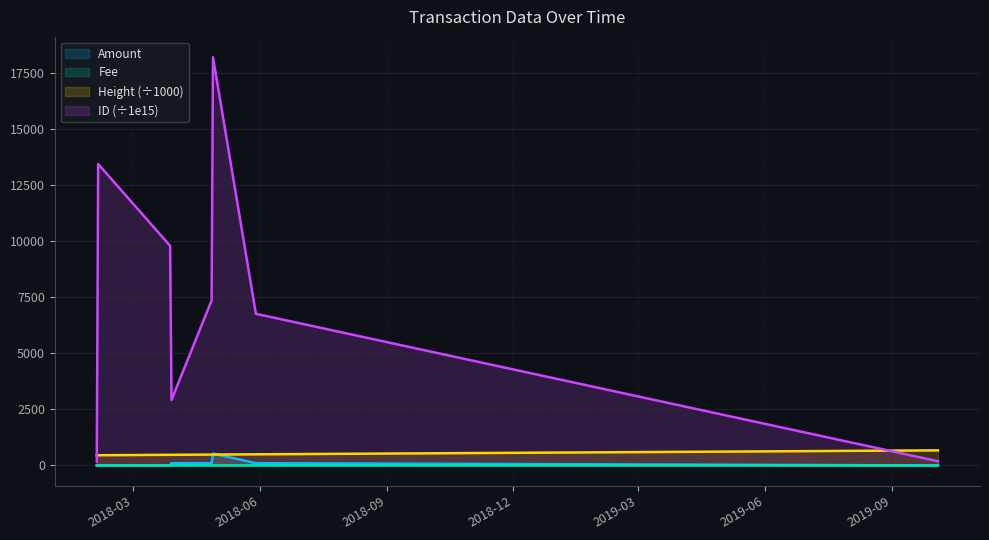

The value of Fee at 2019-10-04 is 0.7. True or false?

True